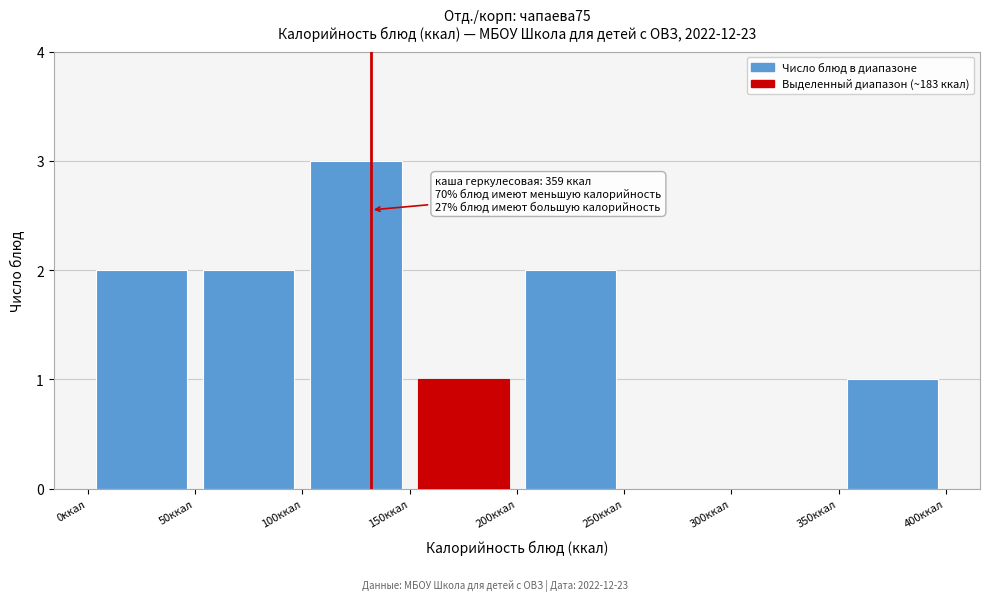

Which range on the x-axis has the tallest bar?

100 to 150